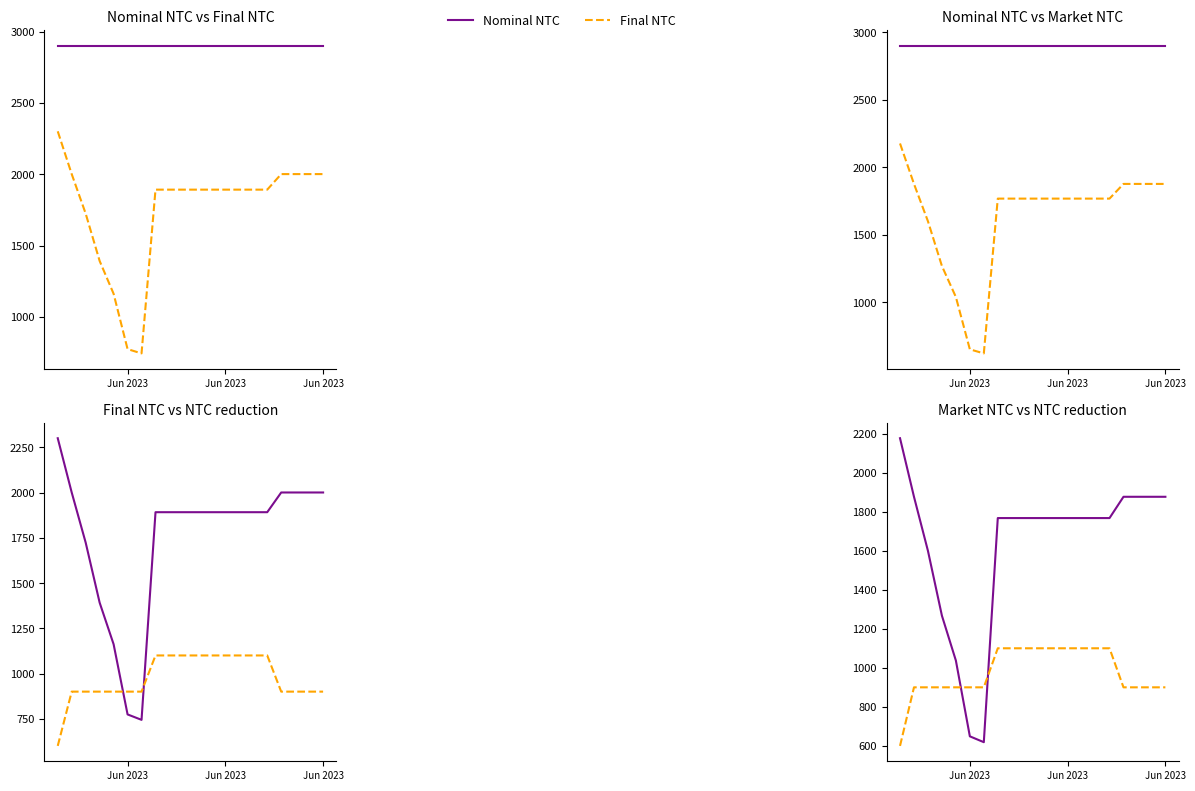

How many lines are shown in the chart?

4